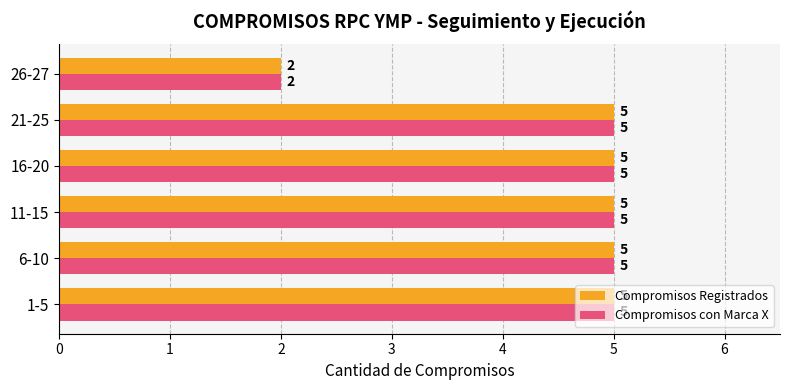

Count the Compromisos Registrados values in the range 5 to 6.

5